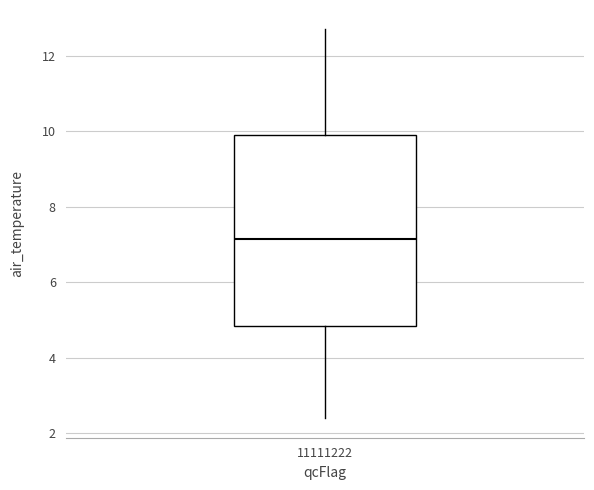

Transcribe this box plot: give where the median line is, the range the box spans, and where the two whiskers end, as read against the y-axis. The values are not printed on the chart, so give them approximately, as read against the axis.

median 7.2, box 4.8 to 10.0, whiskers 2.4 to 12.8